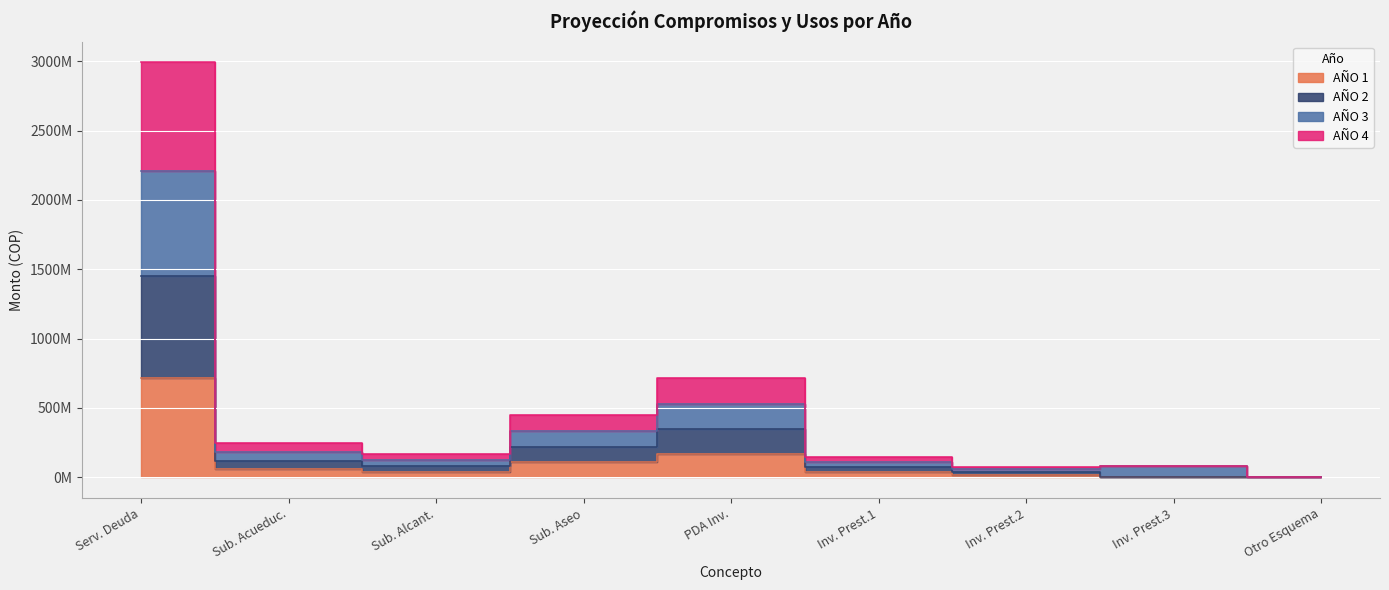

Which series has the largest range (max minus min)?

AÑO 4